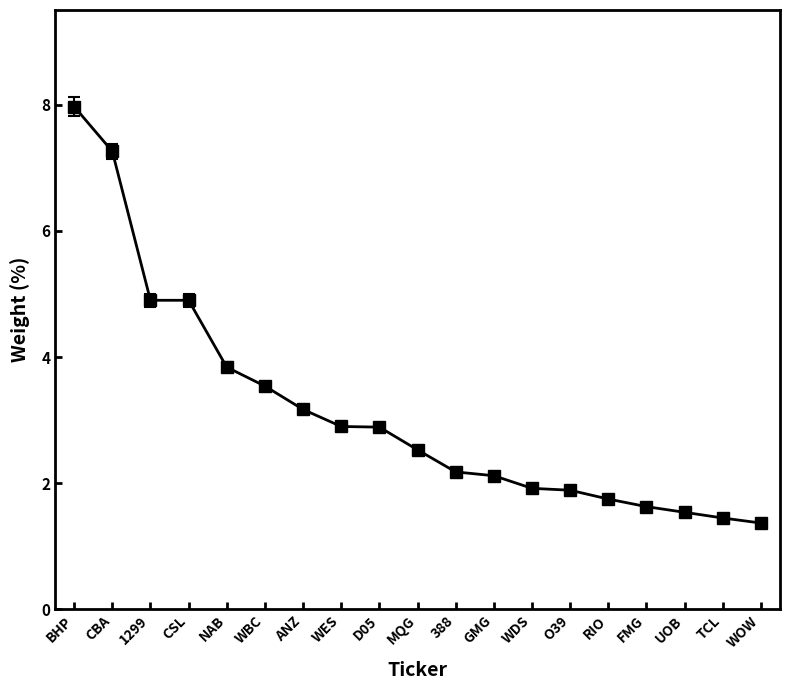

The value at BHP is 4.3. True or false?

False